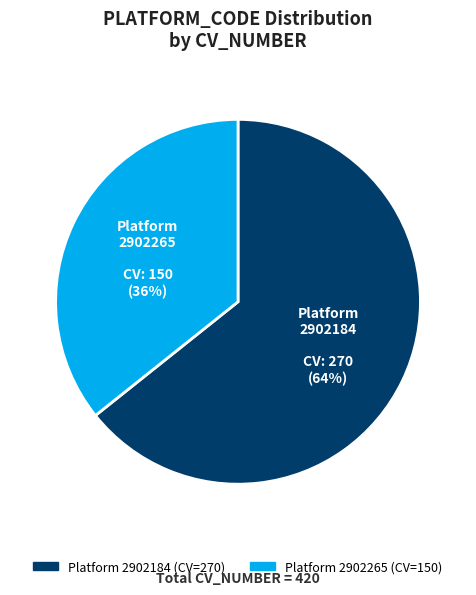

How many slices are in this pie chart?

2